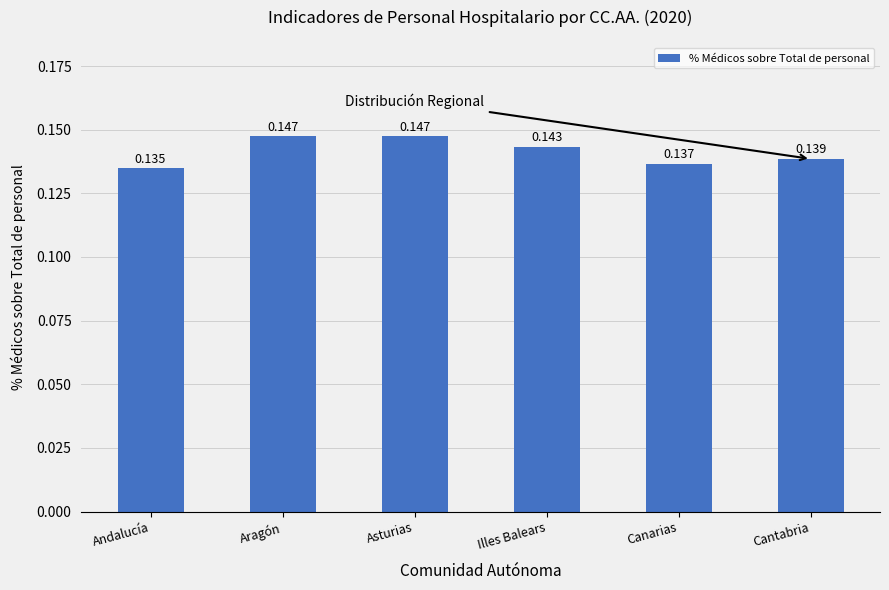

What is the label of the 6th bar from the left?

Cantabria